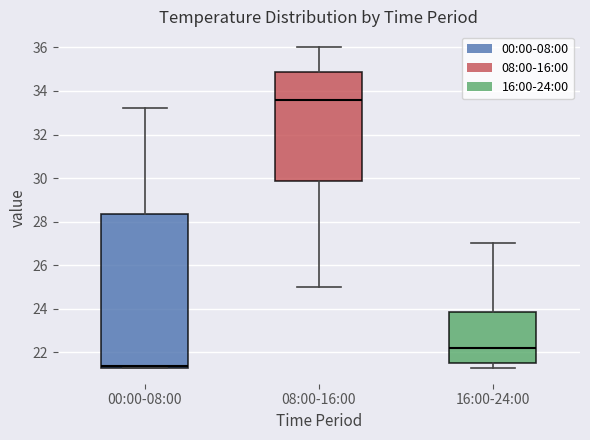

Where does the upper whisker of the box for 00:00-08:00 end on the y-axis? The values are not printed on the chart, so give them approximately, as read against the axis.

33.2